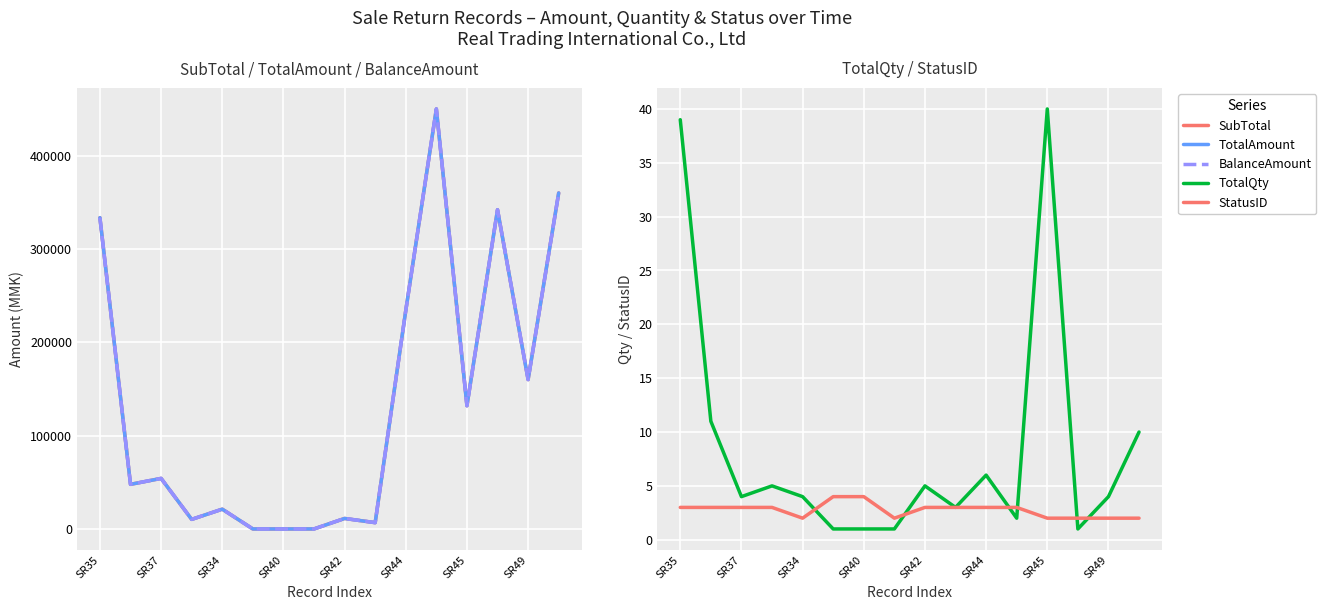

Is the value of TotalAmount at 9 greater than the value of StatusID at SR35?

Yes